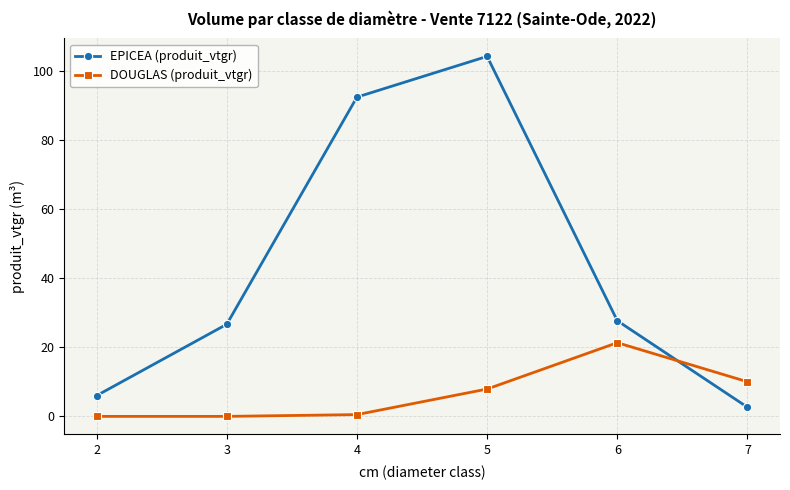

List the series in order of their overall mean, lowest first.

DOUGLAS (produit_vtgr), EPICEA (produit_vtgr)